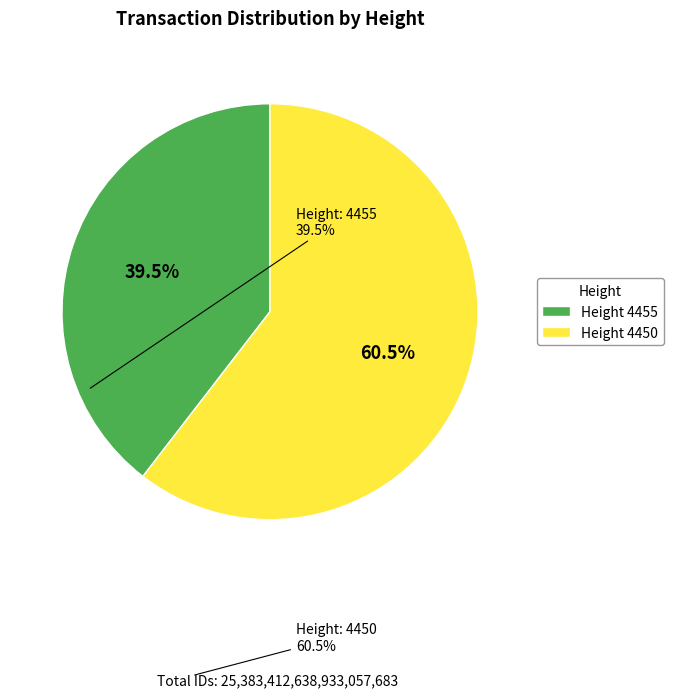

To the nearest percent, what is the average slice percentage?

50%